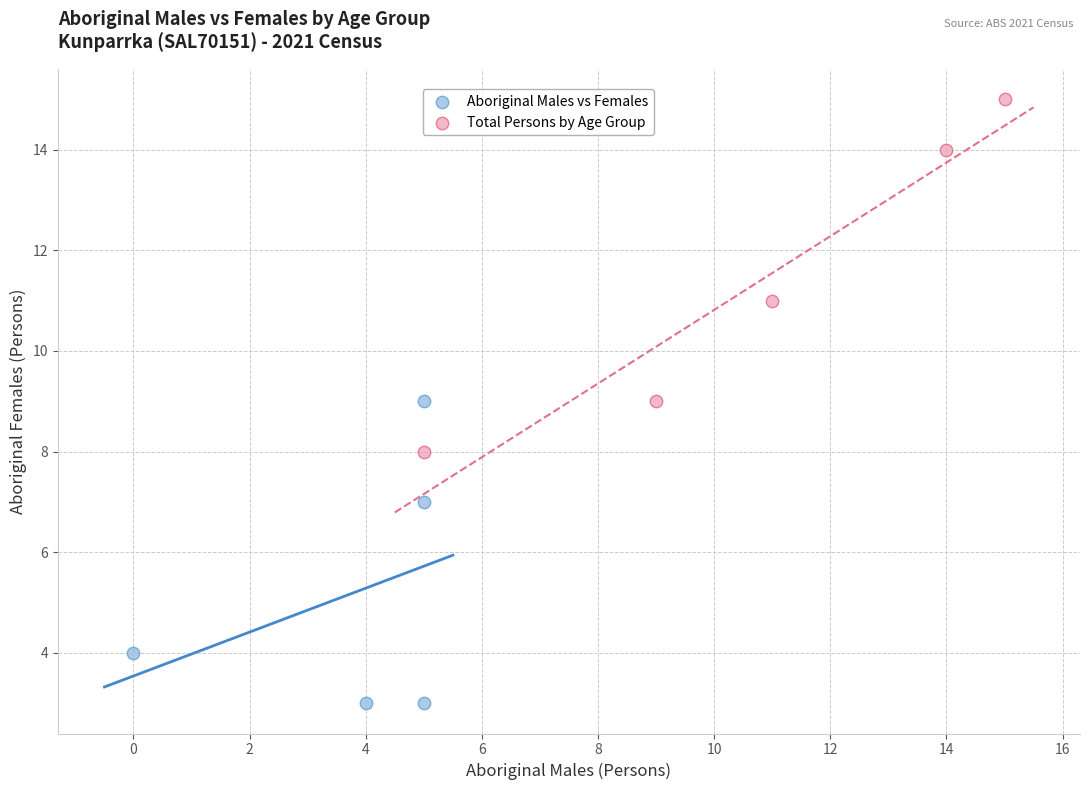

Which series contains the highest Y value?

Total Persons by Age Group